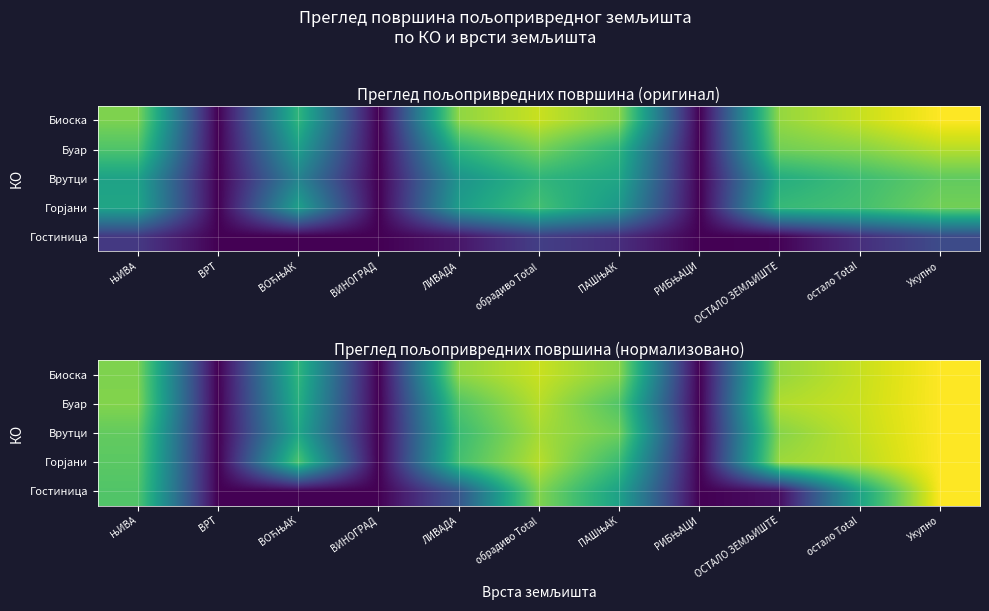

Rank the categories by Врутци value from highest to lowest.

Укупно, остало Total, обрадиво Total, ОСТАЛО ЗЕМЉИШТЕ, ПАШЊАК, ЊИВА, ЛИВАДА, ВОЋЊАК, ВРТ, ВИНОГРАД, РИБЊАЦИ